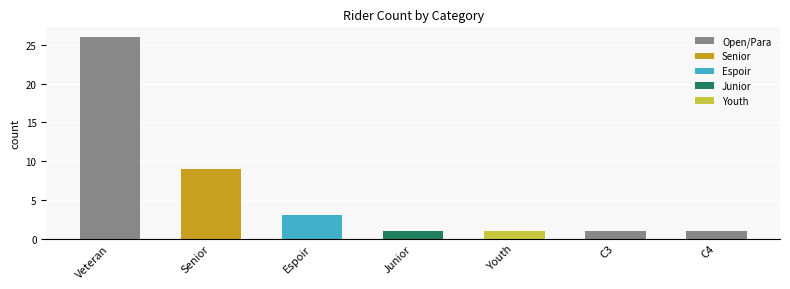

Reading left to right, list all the values displayed in this chart.

26	9	3	1	1	1	1